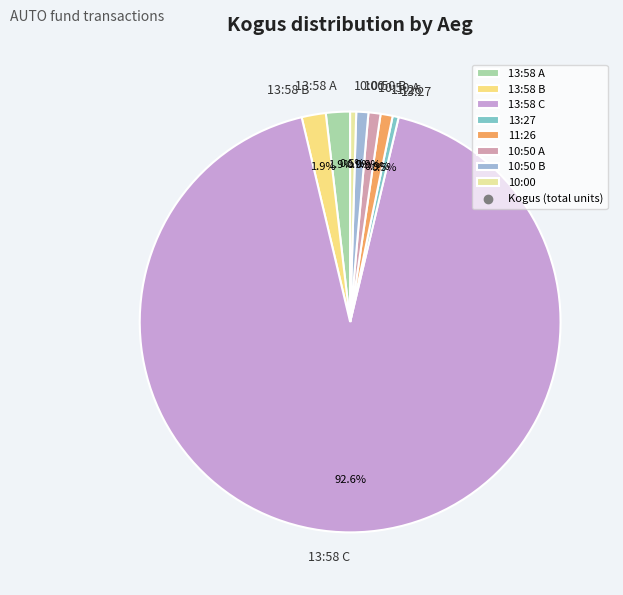

To the nearest percent, what is the average slice percentage?

12%